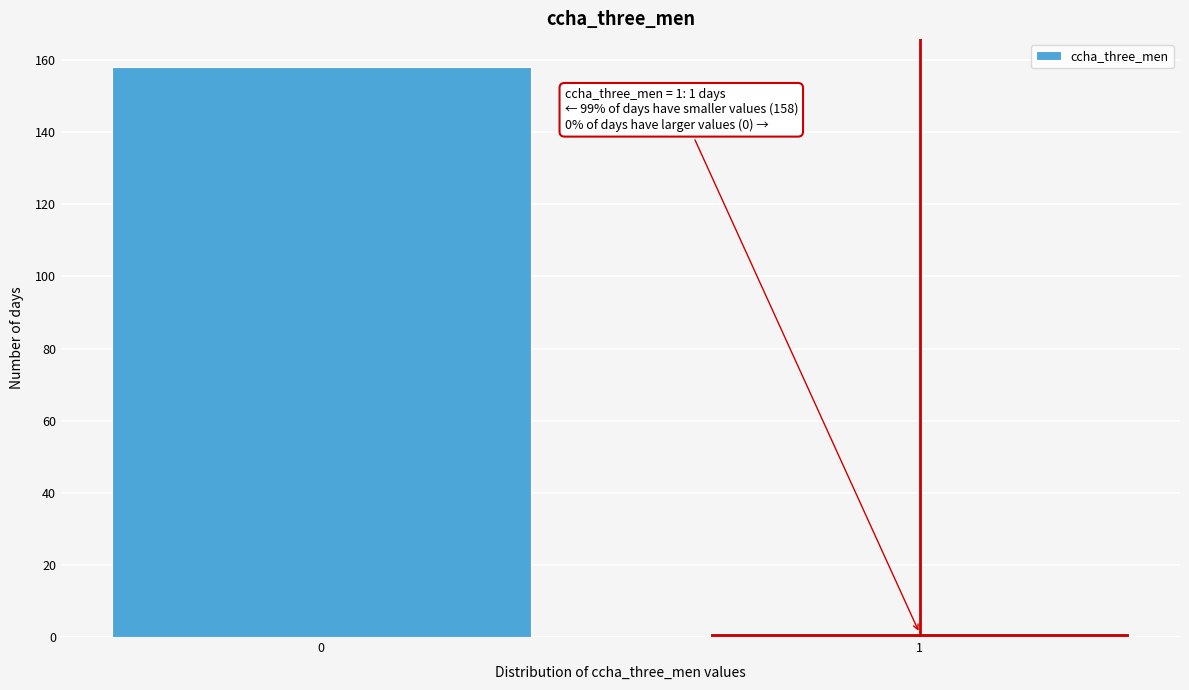

Reading right to left, extract all data points from this chart.

1=1	0=158